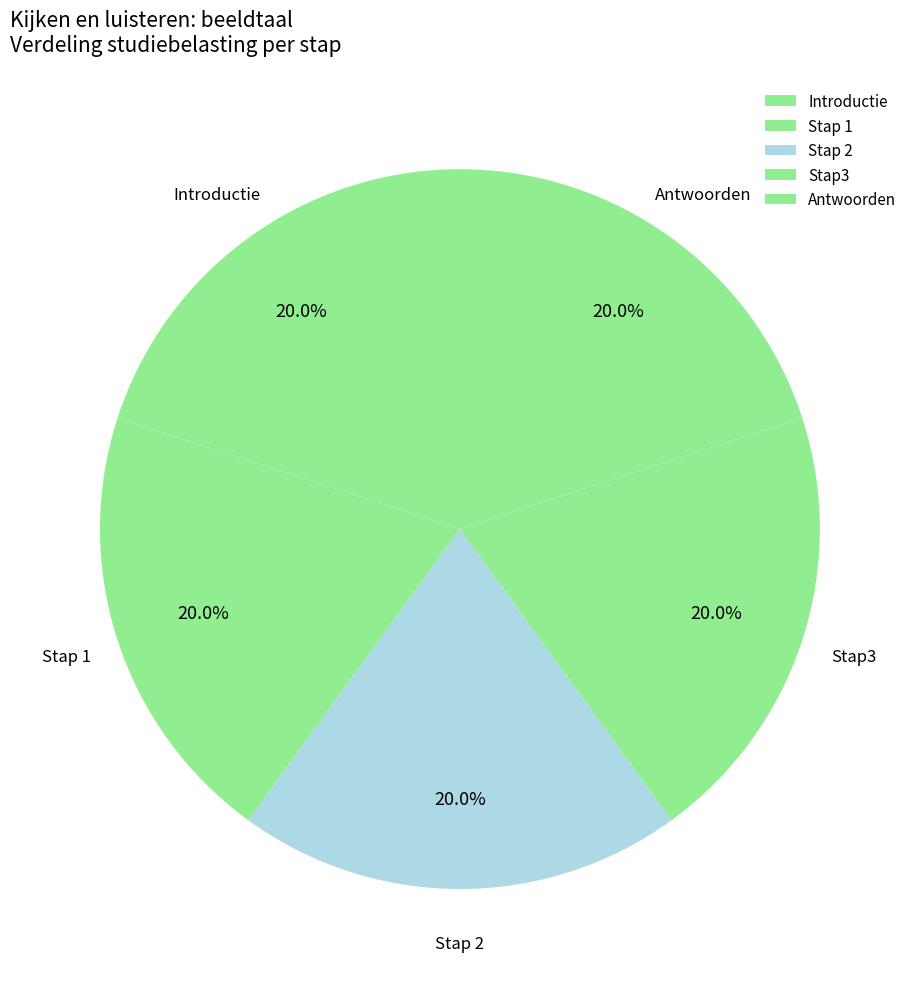

Does Antwoorden account for over 50% of the chart?

No